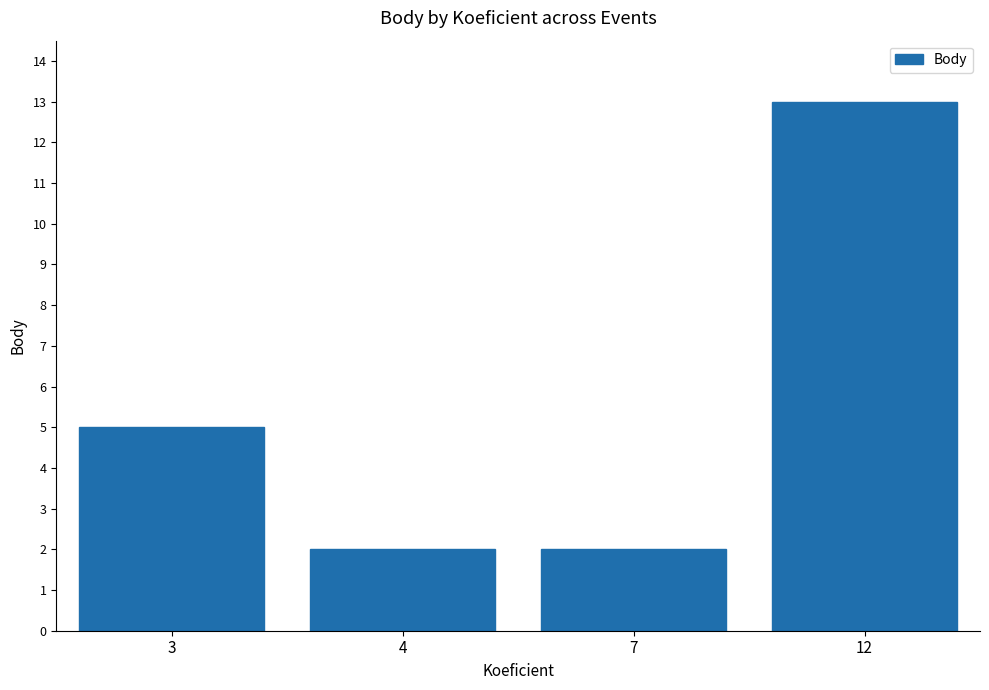

What is the difference between the second highest and minimum values?

3